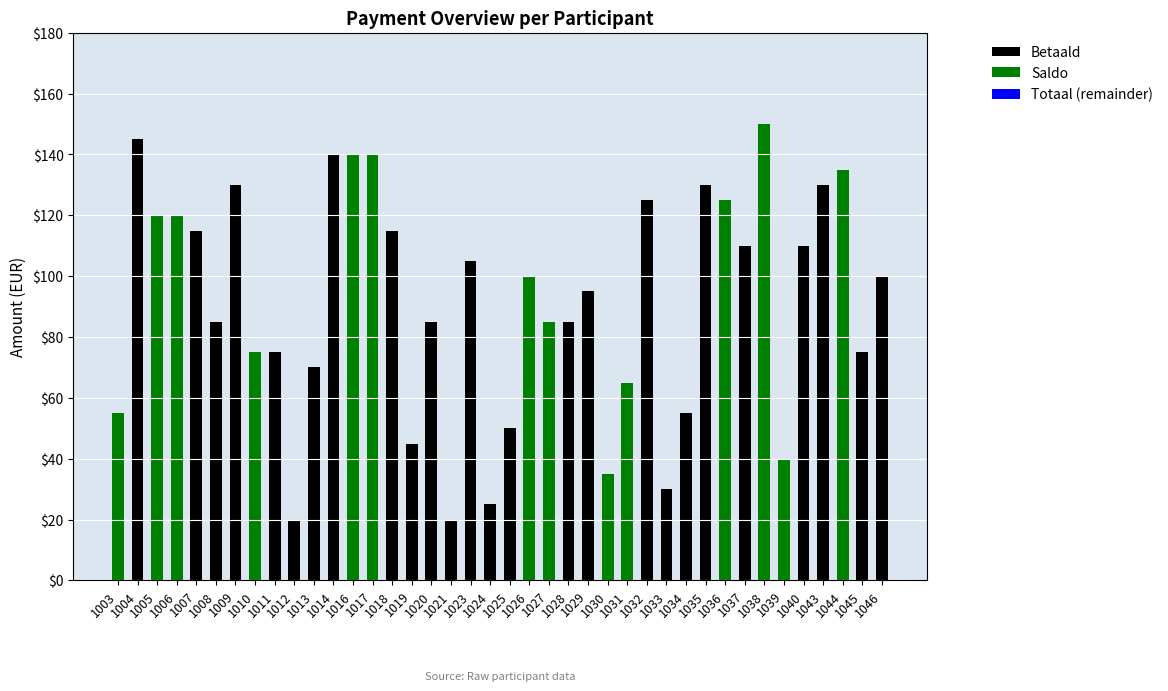

What is the average value of the Betaald series?

57